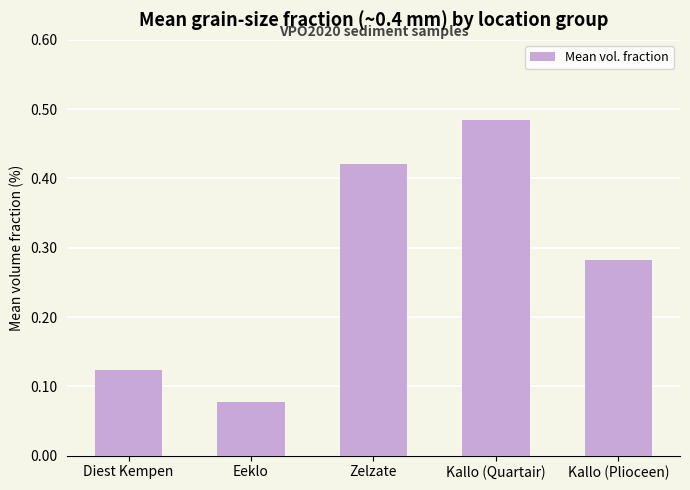

What is the sum of all values?

1.4